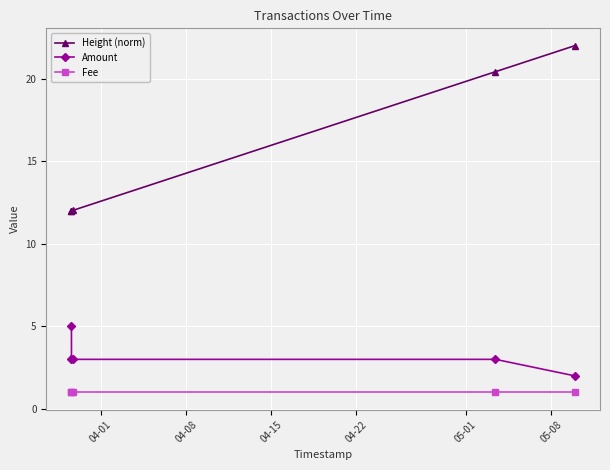

True or false: Amount has more than 1 points higher than both neighbors.

False